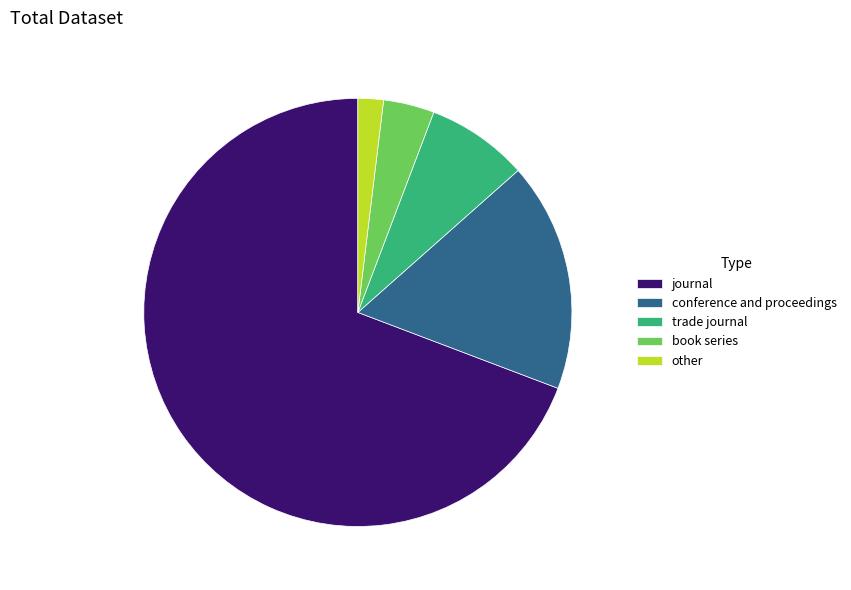

Combined, do conference and proceedings and book series account for over 50%?

No